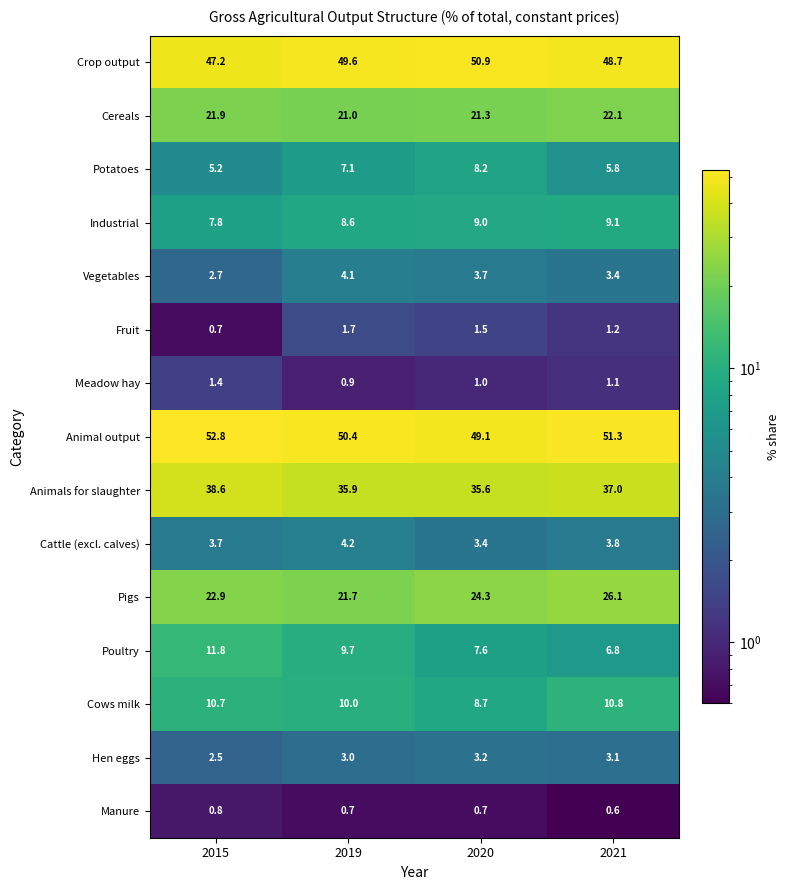

Which label corresponds to the smallest value in the chart?

2021